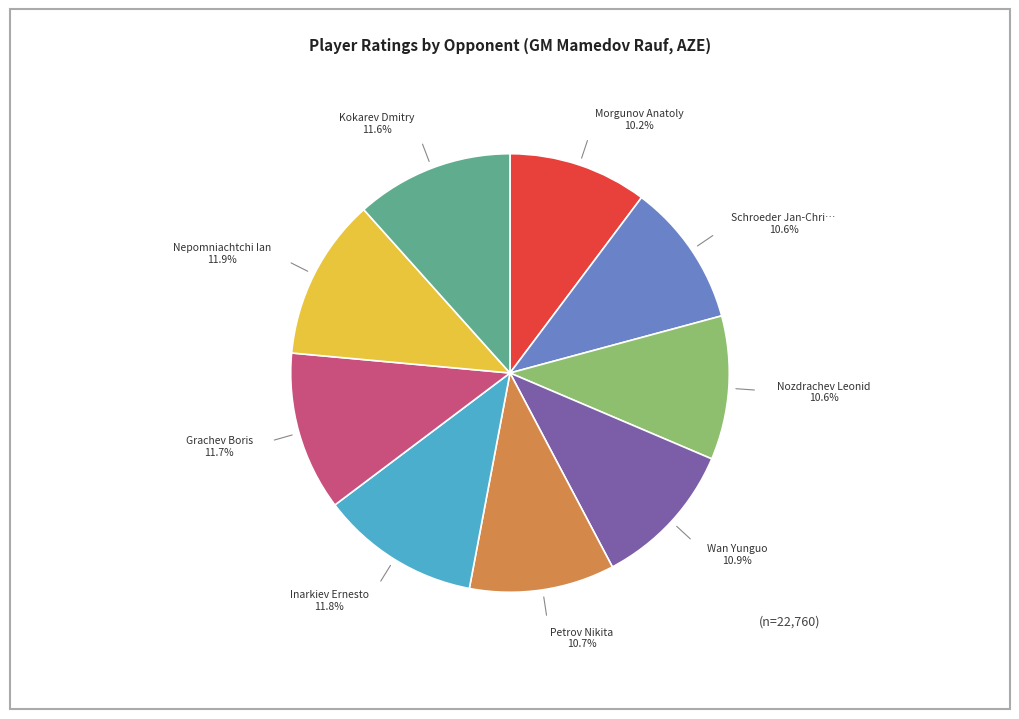

Is there a majority slice in this chart?

No